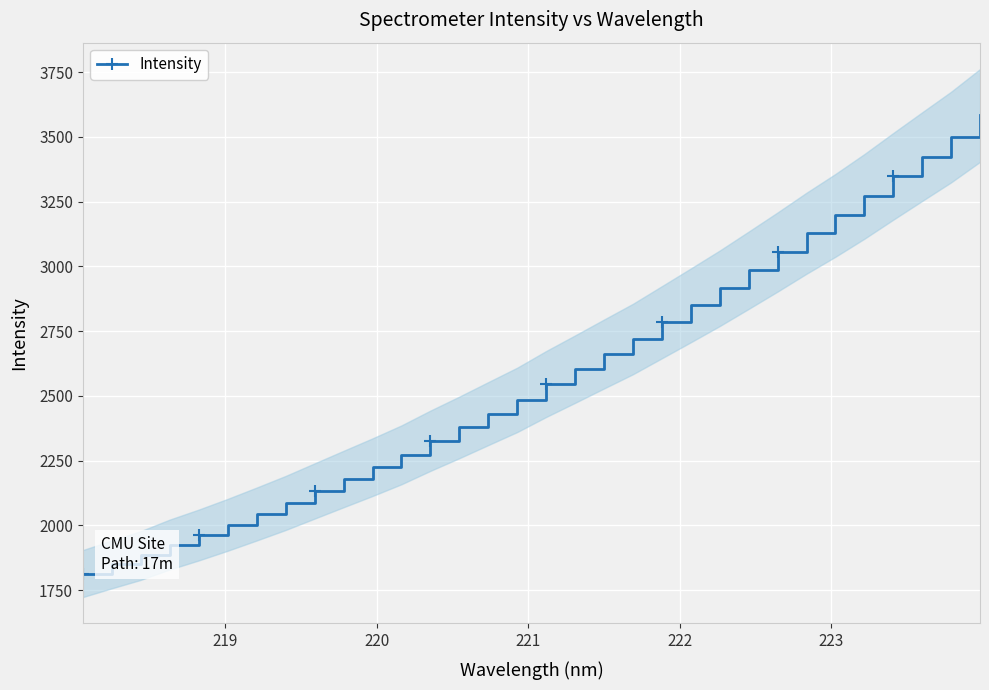

What is the value of the Intensity point at the 2nd from the left?

1849.8